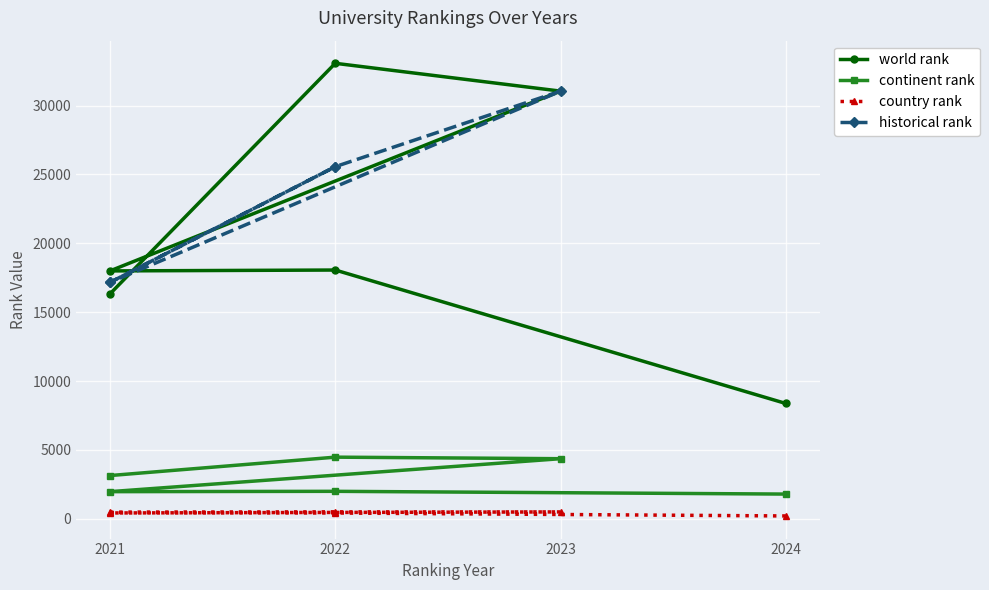

What is the spread (max minus min) of values at 2022?

32565.0